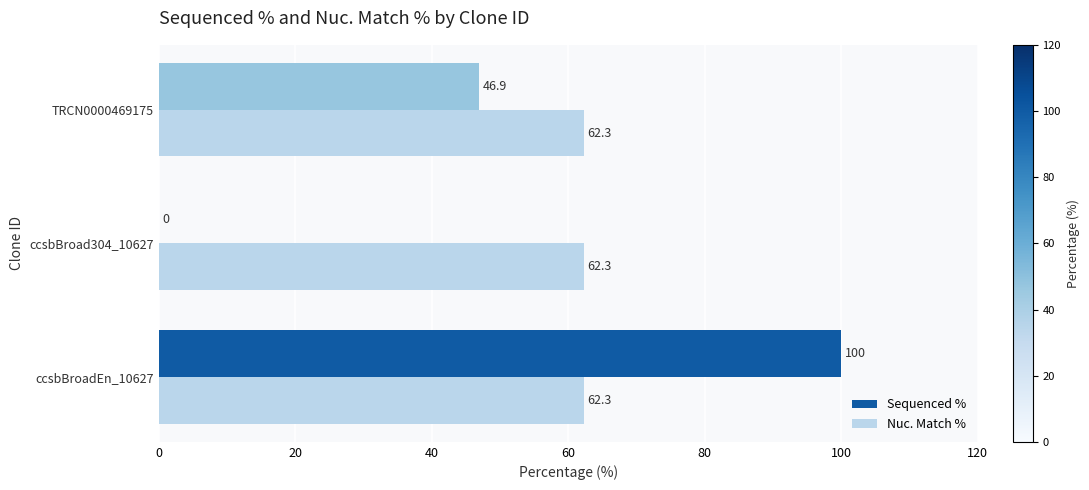

What is the maximum value shown in the chart?

100.0